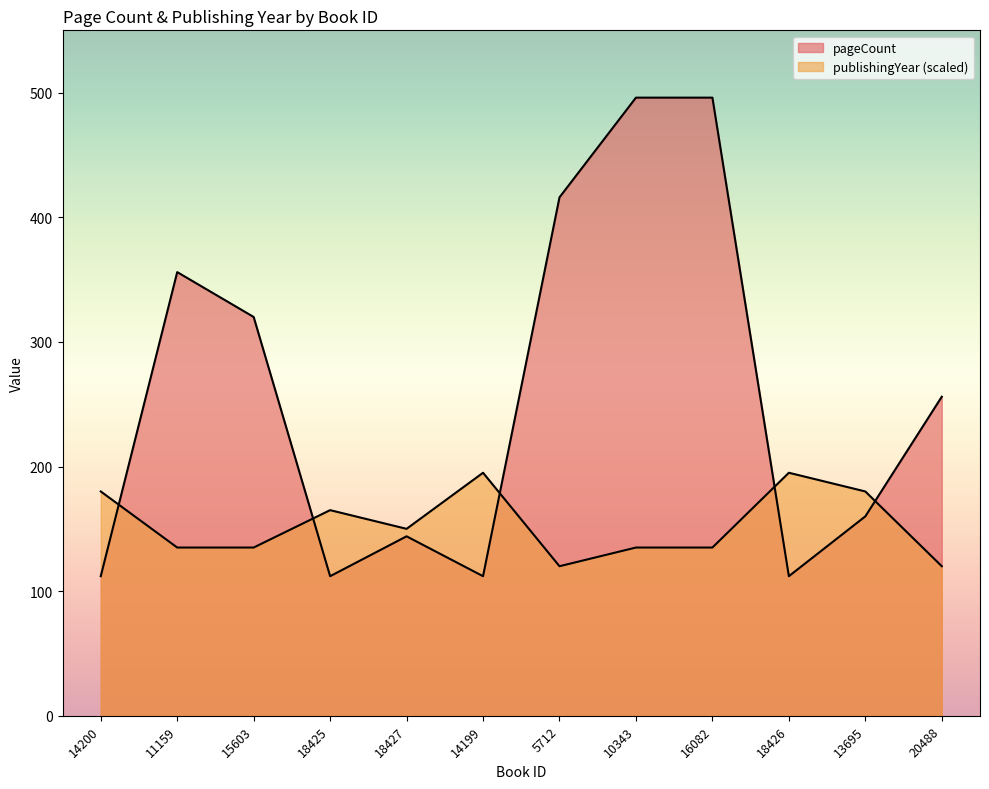

Is it true that pageCount equals 416 at 5712?

True